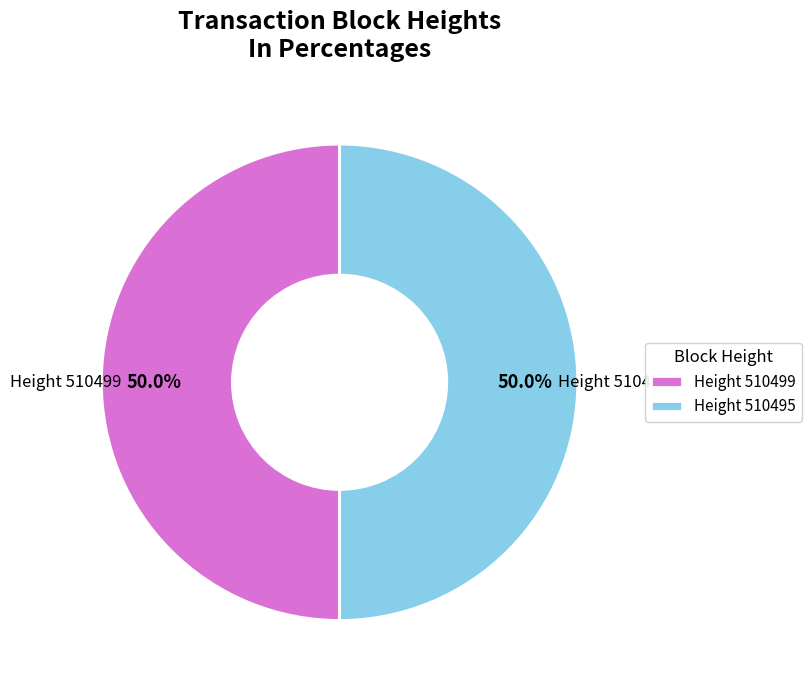

How much of the chart is everything except Height 510495?

50.0%